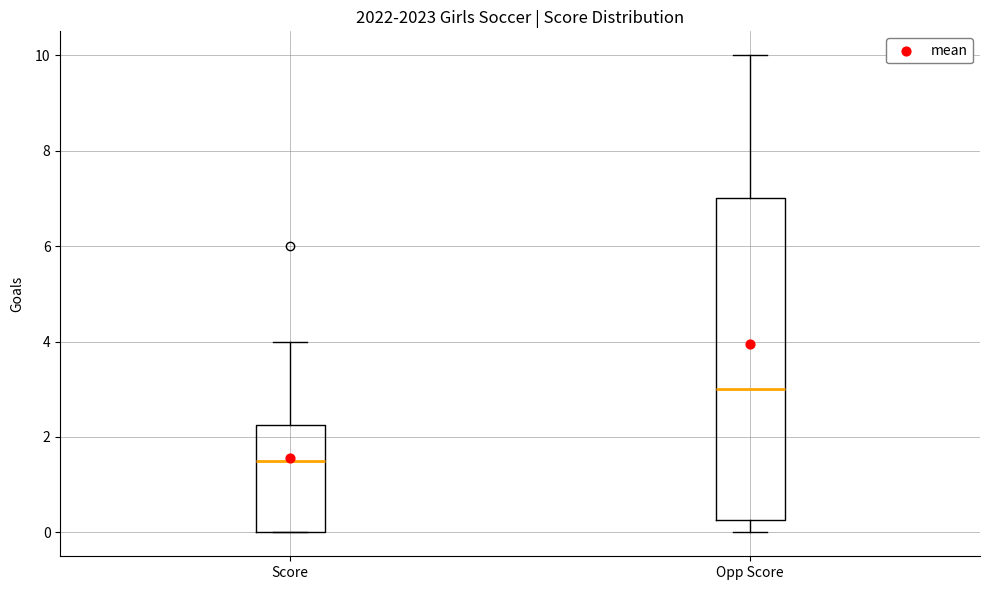

Reading left to right, transcribe this box plot: for each box, give where its median line is, the range the box spans, and where its two whiskers end, as read against the y-axis. The values are not printed on the chart, so give them approximately, as read against the axis.

Score: median 1.6, box 0.0 to 2.2, whiskers 0.0 to 4.0
Opp Score: median 3.0, box 0.2 to 7.0, whiskers 0.0 to 10.0